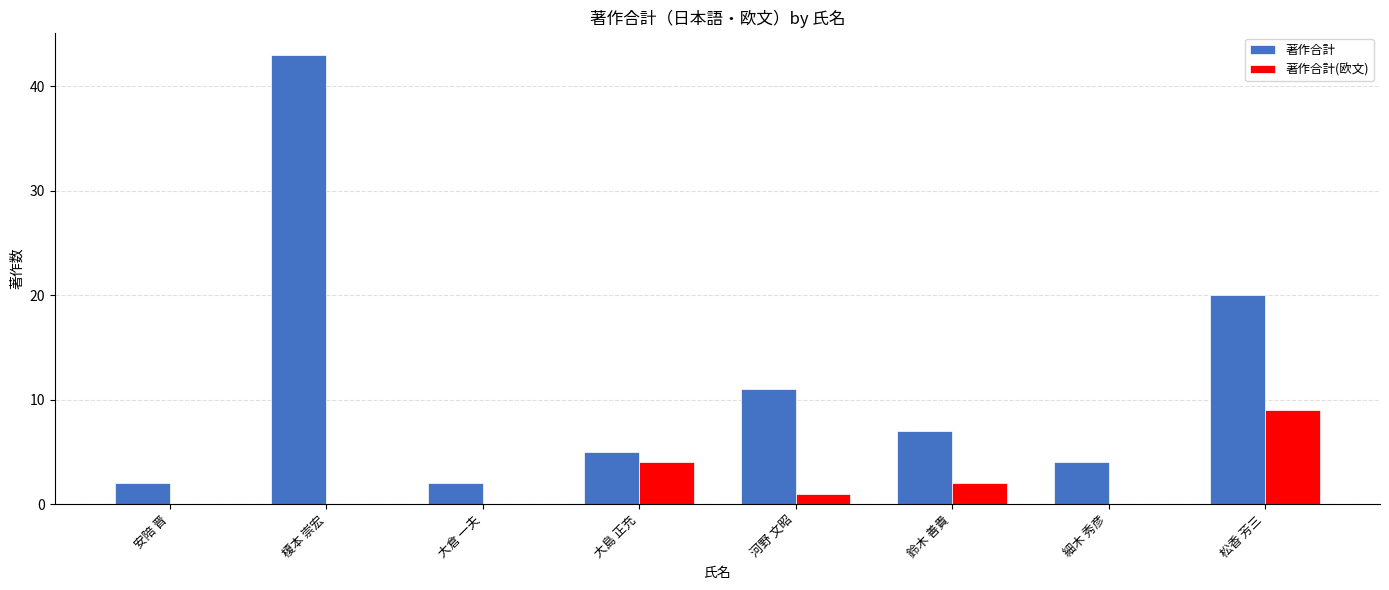

How many data points does each series have?

8